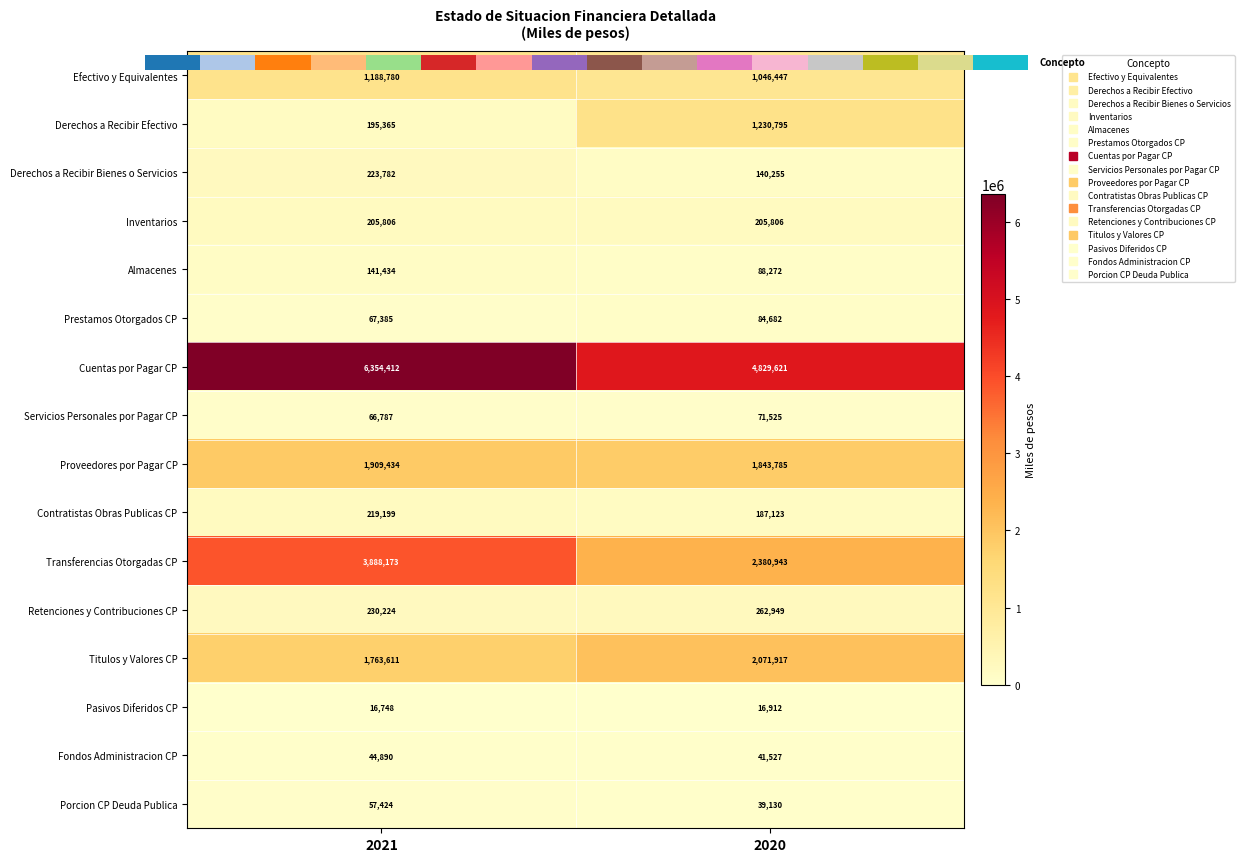

Which series has the widest spread of values?

Cuentas por Pagar CP